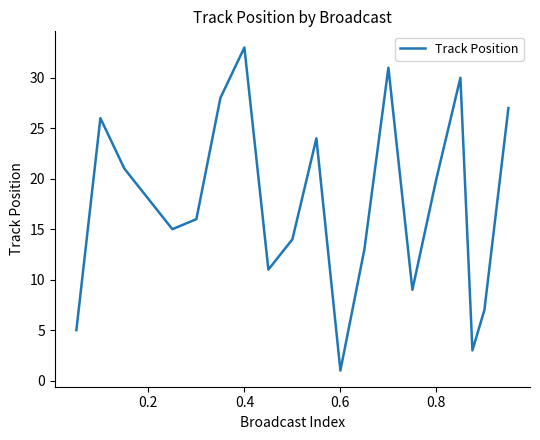

What is the difference between the maximum and minimum values?

32